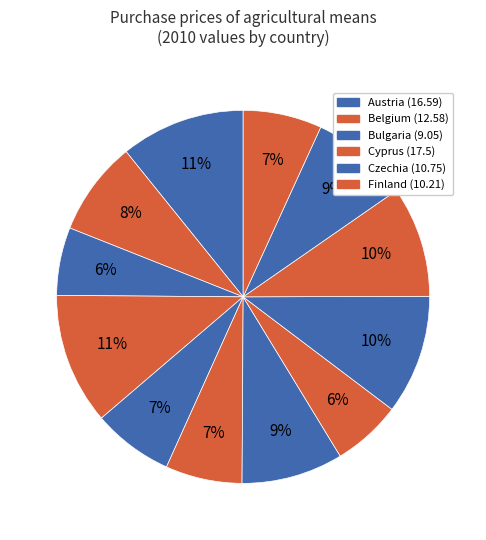

Which slice is the largest?

Cyprus